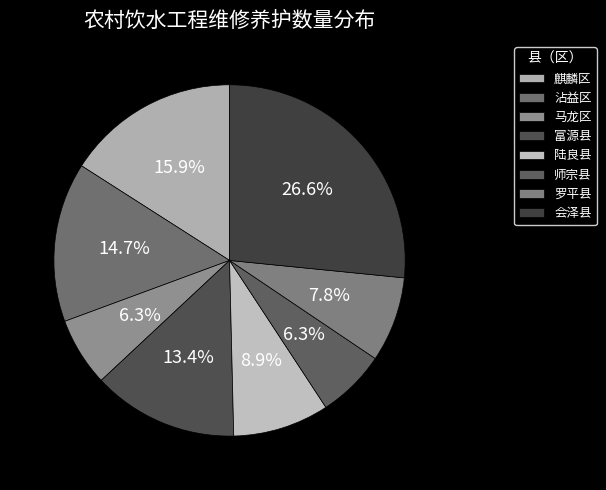

Is the sum of 沾益区 and 陆良县 greater than half?

No